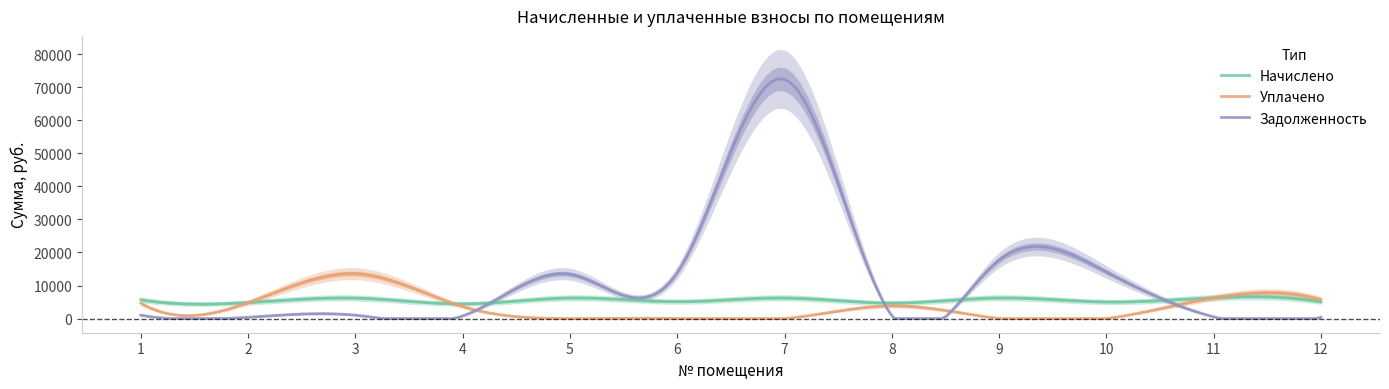

How many times do Задолженность and Начислено cross each other?

4